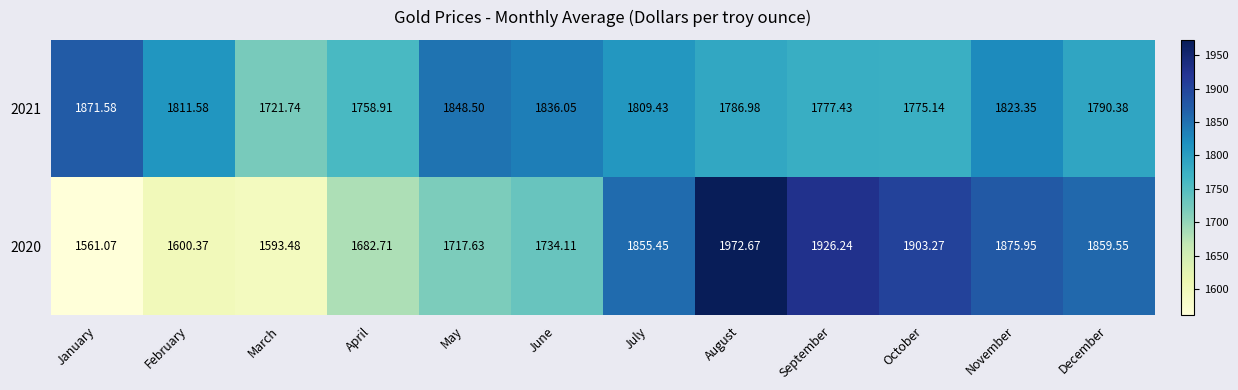

Which label corresponds to the largest value in the chart?

August